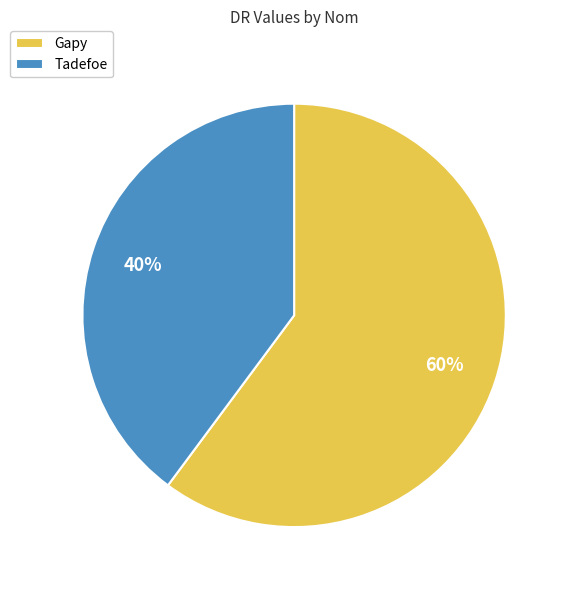

What is the ratio of the value at Gapy to the value at Tadefoe?

1.5